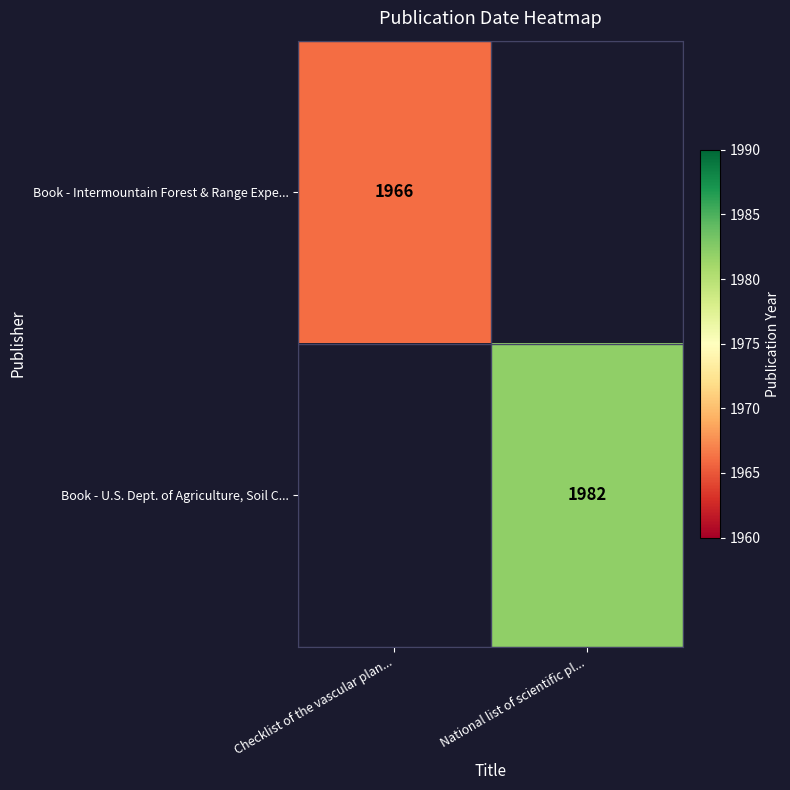

The Book - Intermountain Forest & Range Expe... series shows 1966 at Checklist of the vascular plan.... True or false?

True